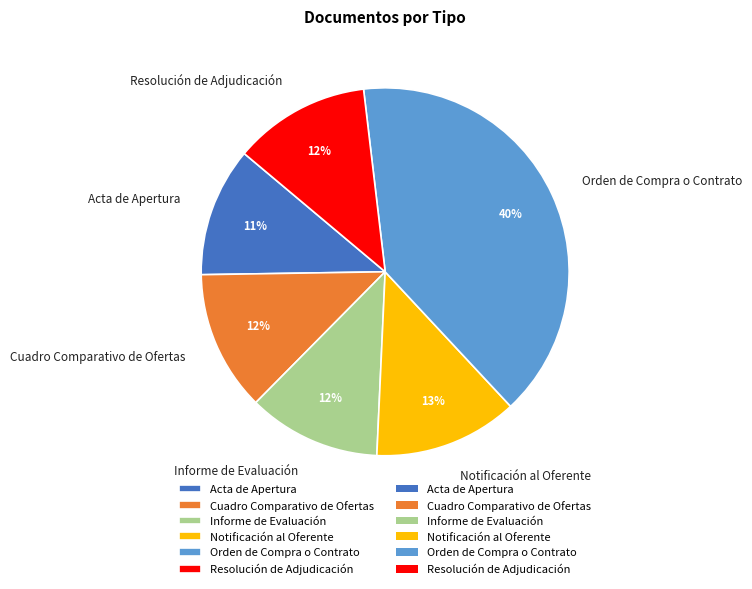

What percentage is the Informe de Evaluación slice, to the nearest percent?

12%